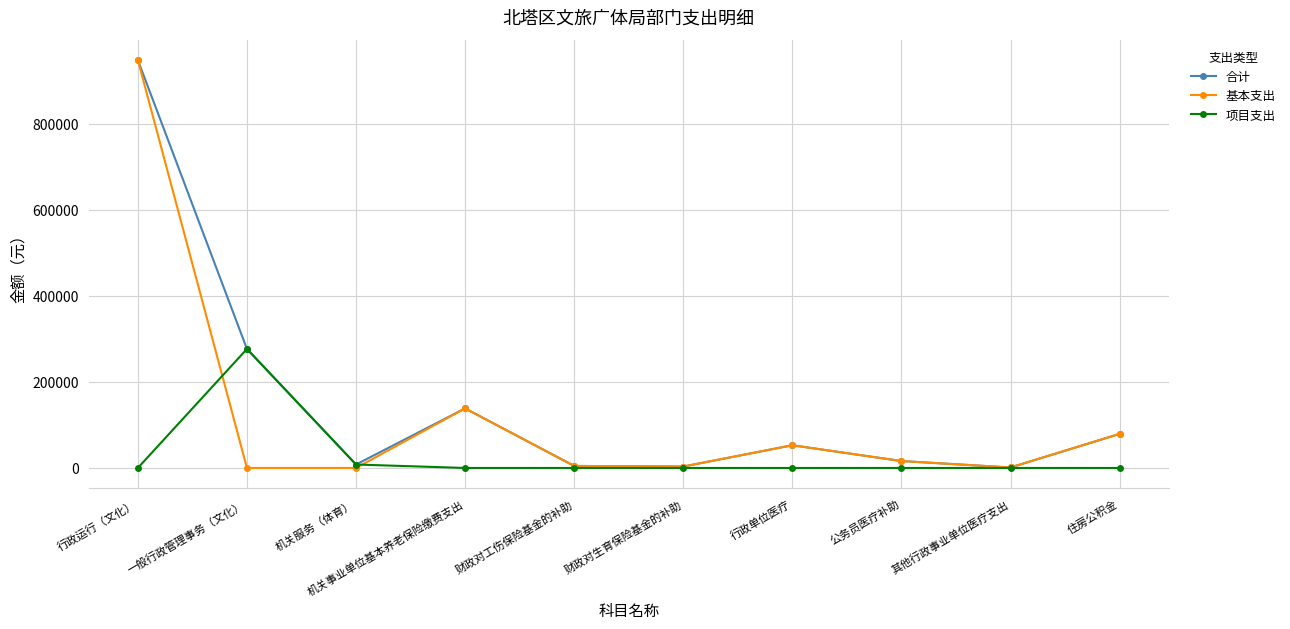

Which category has the highest value across all series?

行政运行（文化）